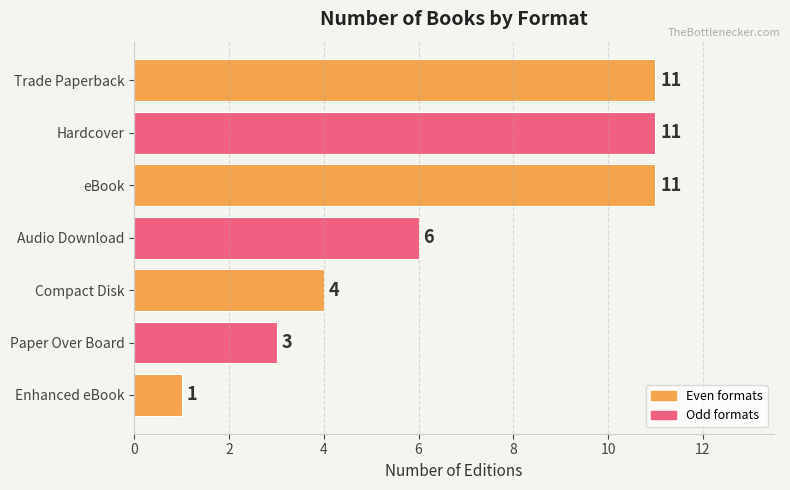

How many values are between 3 and 11?

6